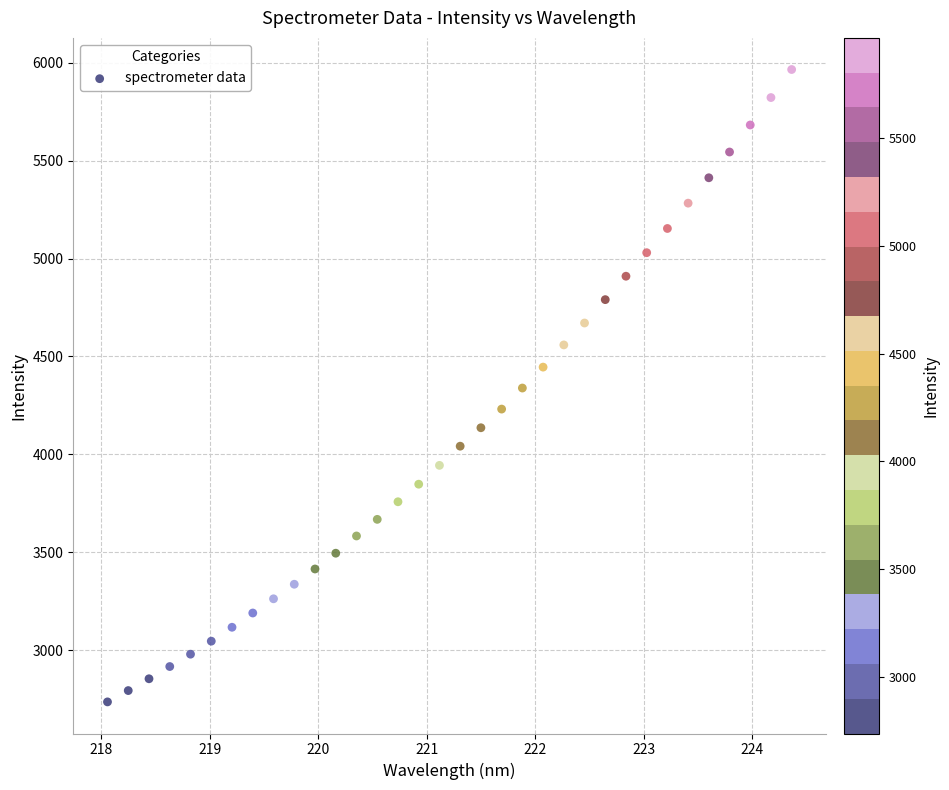

What is the range of Y values (max minus min)?

3229.7